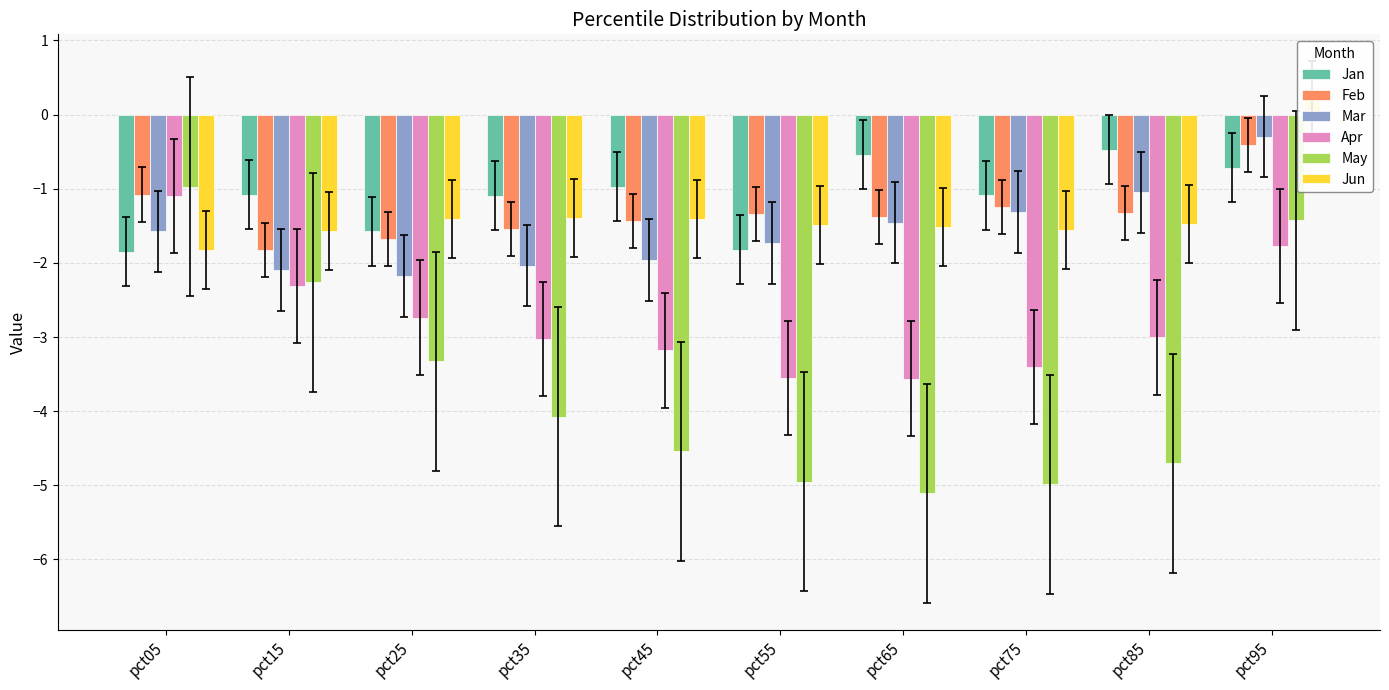

True or false: Mar has a value of -1.8 at pct75.

False